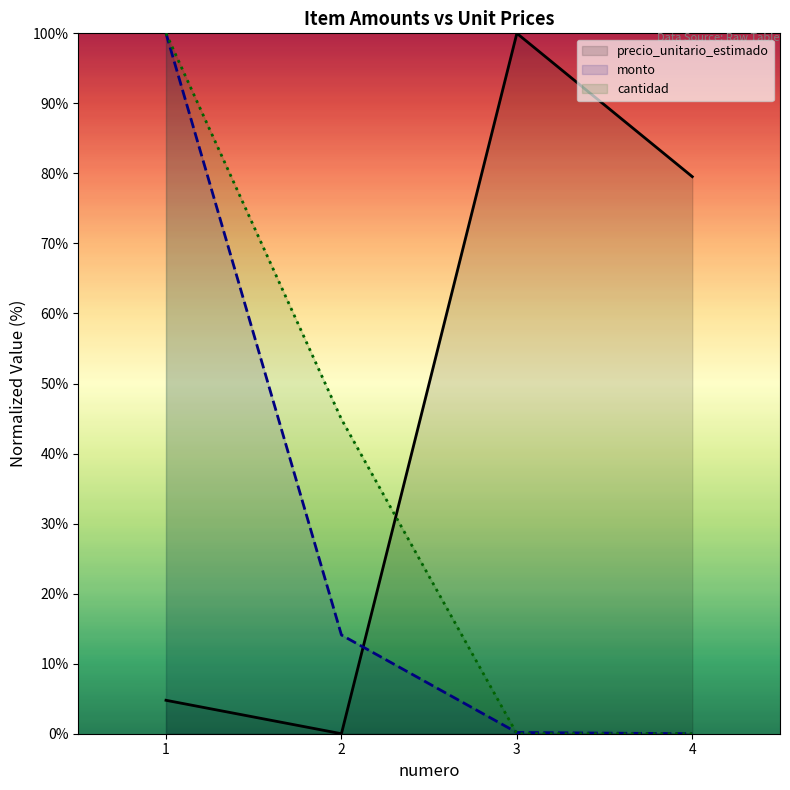

Between 1 and 3, which is larger?

3